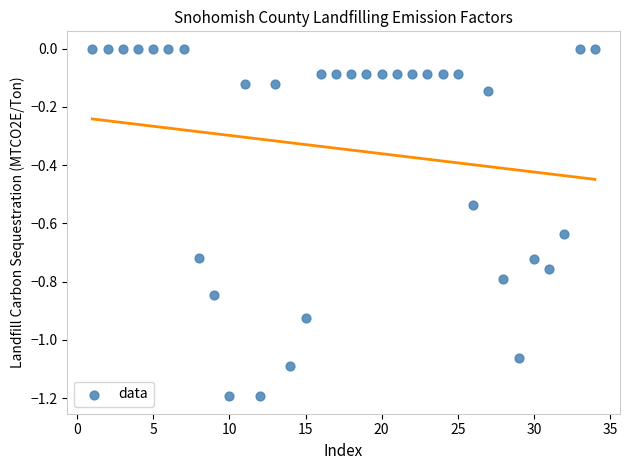

What is the range of X values (max minus min)?

33.0